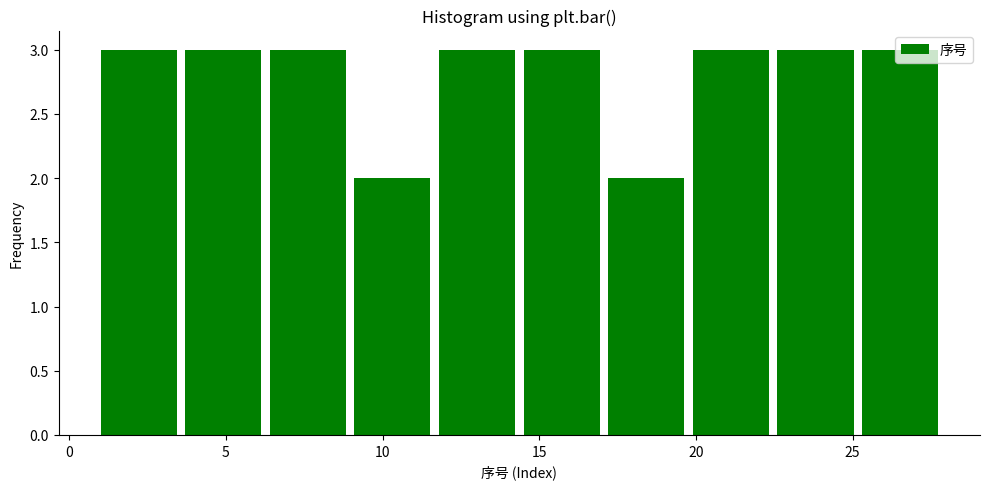

Reading left to right, transcribe this chart: for each bar, give the range it covers on the x-axis and its height. Neither the bar edges nor the heights are printed on the chart, so give them approximately, as read against the axes.

1.0 to 3.7: 3
3.7 to 6.4: 3
6.4 to 9.1: 3
9.1 to 11.8: 2
11.8 to 14.5: 3
14.5 to 17.2: 3
17.2 to 19.9: 2
19.9 to 22.6: 3
22.6 to 25.3: 3
25.3 to 28.0: 3